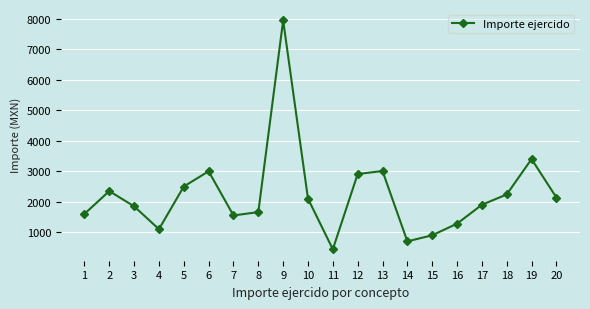

Between 2 and 7, which is larger?

2